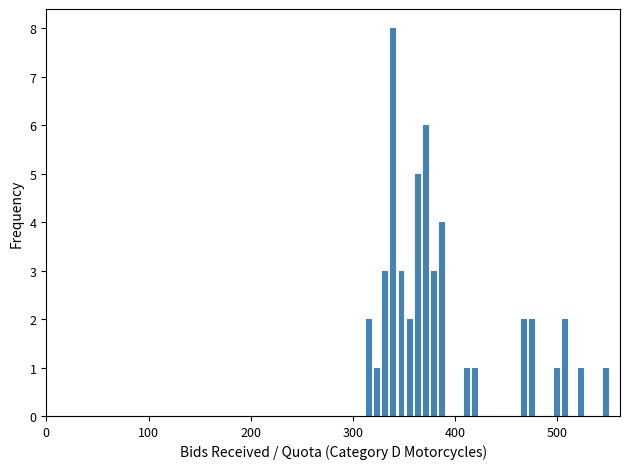

Around what value on the x-axis is the tallest bar? Give the approximate position of its centre, as read against the axis.

340